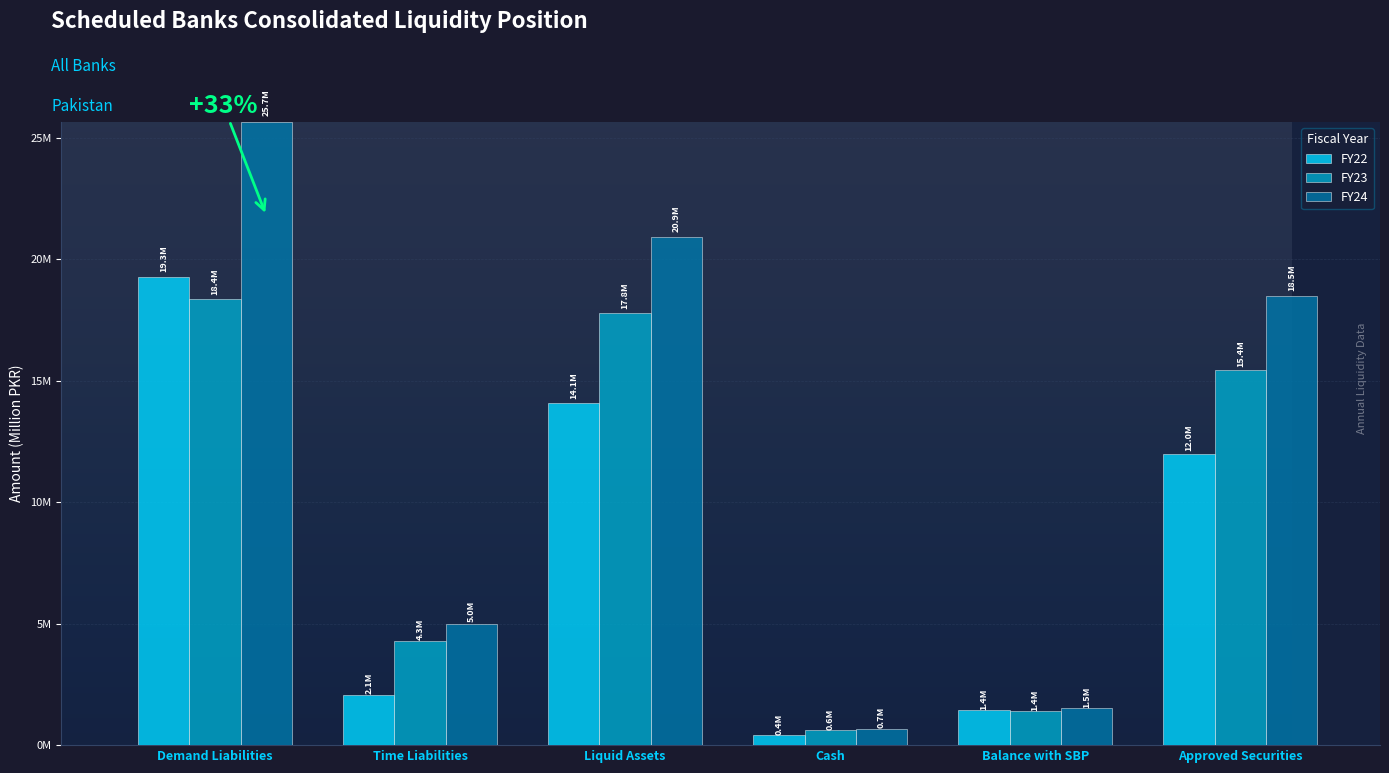

Where does the FY22 series first go above 11976081?

Demand Liabilities